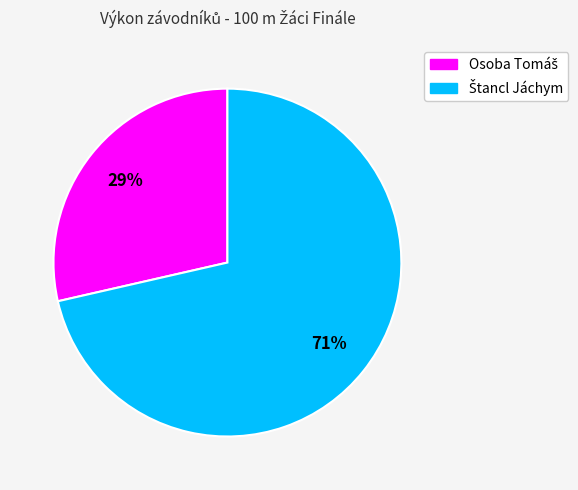

To the nearest percent, what is the average slice percentage?

50%